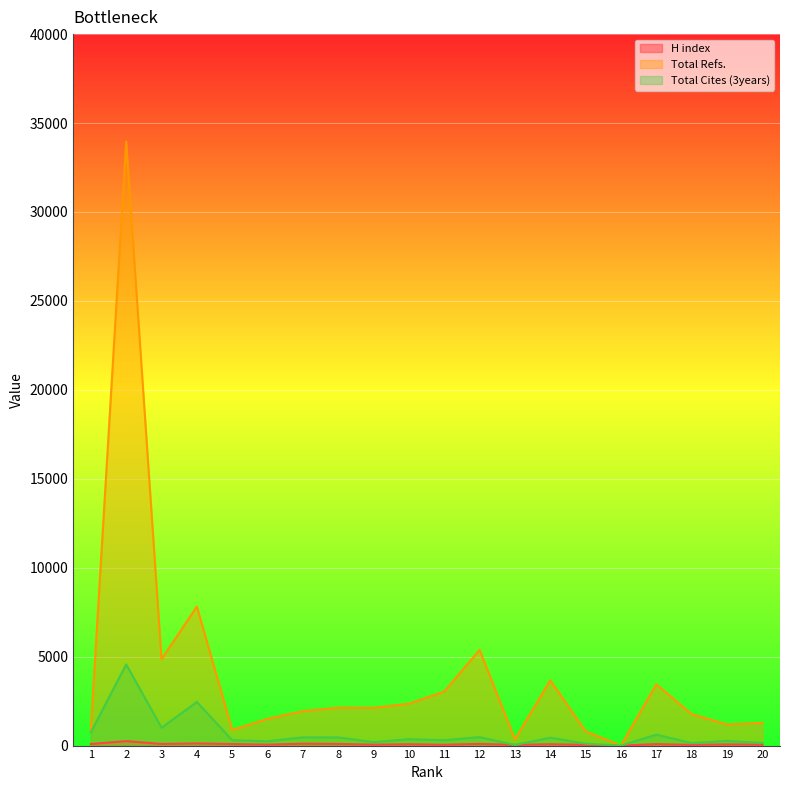

Reading right to left, transcribe all the data shown in this chart.

H index: 20=52	19=66	18=39	17=82	16=0	15=43	14=76	13=39	12=95	11=48	10=75	9=52	8=94	7=106	6=53	5=86	4=122	3=92	2=251	1=89
Total Refs.: 20=1275	19=1186	18=1769	17=3441	16=0	15=801	14=3668	13=349	12=5380	11=3036	10=2355	9=2121	8=2129	7=1937	6=1501	5=880	4=7817	3=4857	2=33953	1=908
Total Cites (3years): 20=147	19=266	18=141	17=613	16=0	15=105	14=445	13=34	12=474	11=300	10=360	9=192	8=458	7=463	6=243	5=302	4=2451	3=1005	2=4563	1=745